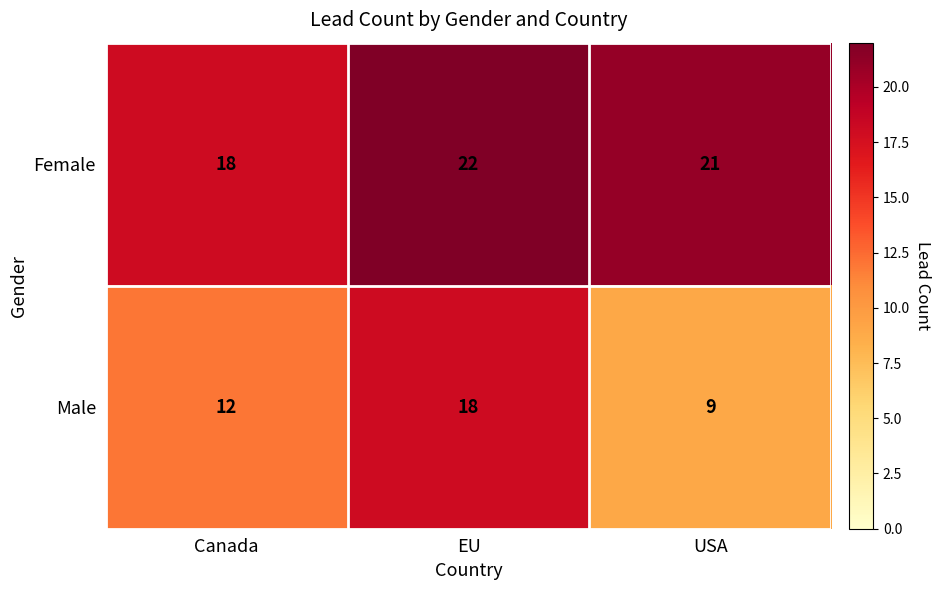

What value does the Male series have at USA?

9